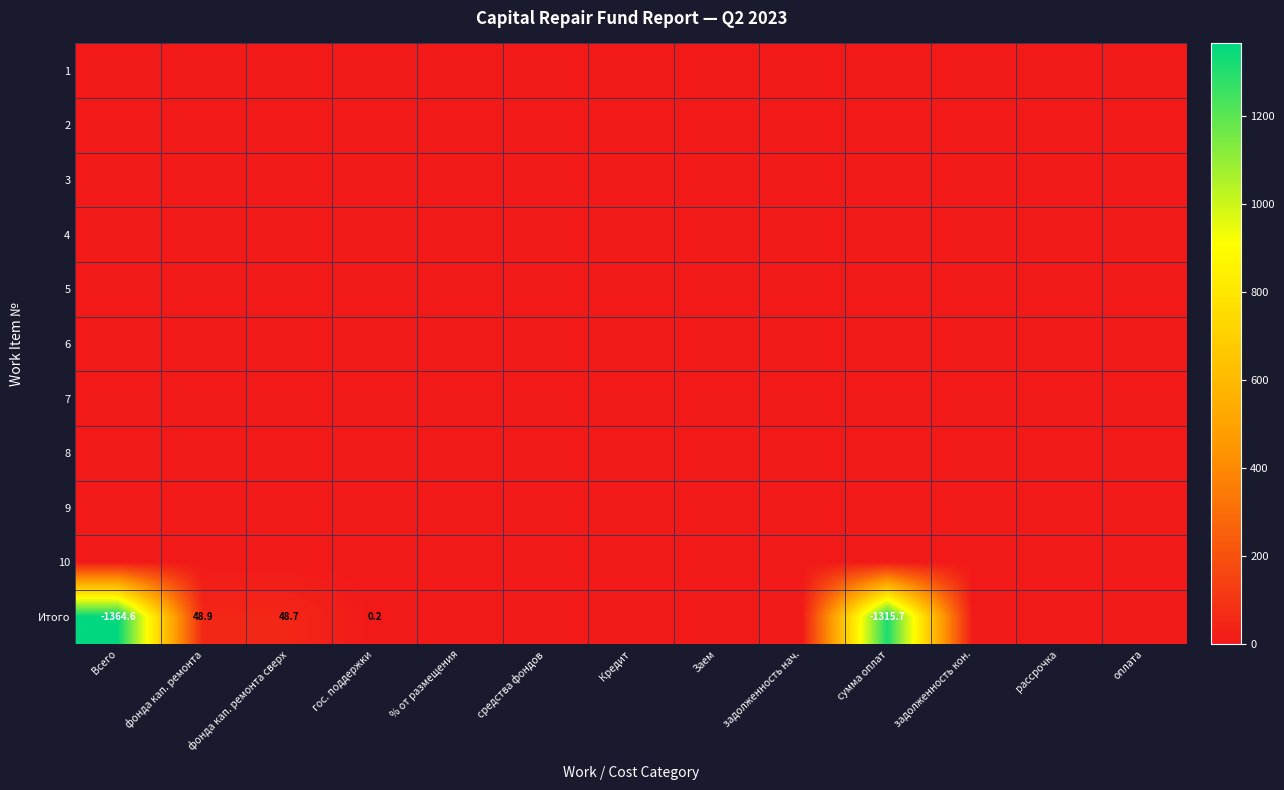

At how many categories does at least one series exceed 741?

2